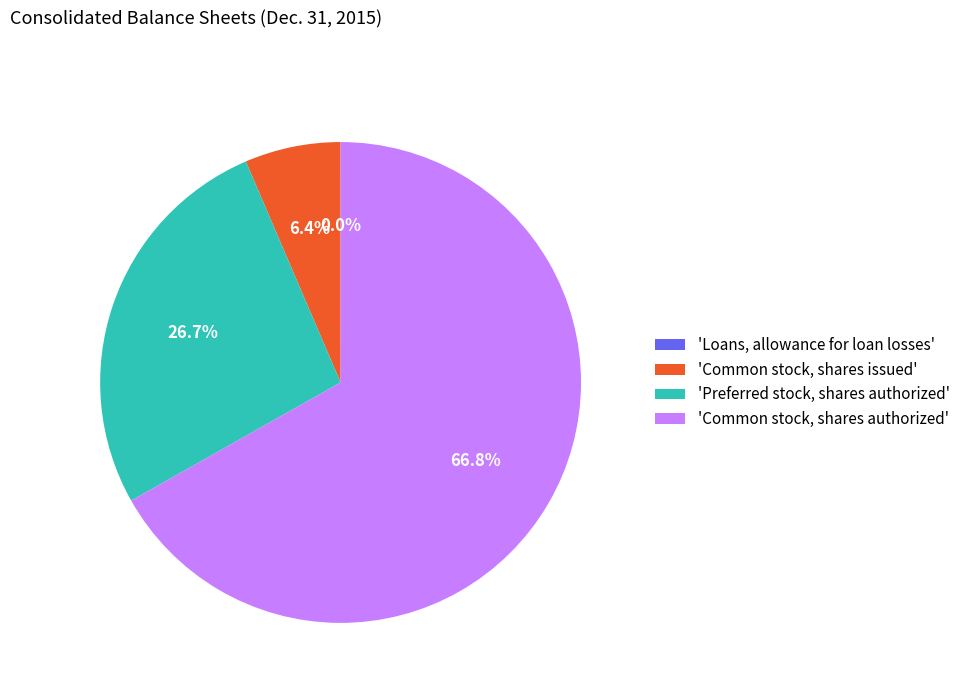

Approximately how many times larger is the value at 'Common stock, shares authorized' compared to 'Preferred stock, shares authorized'?

2.5